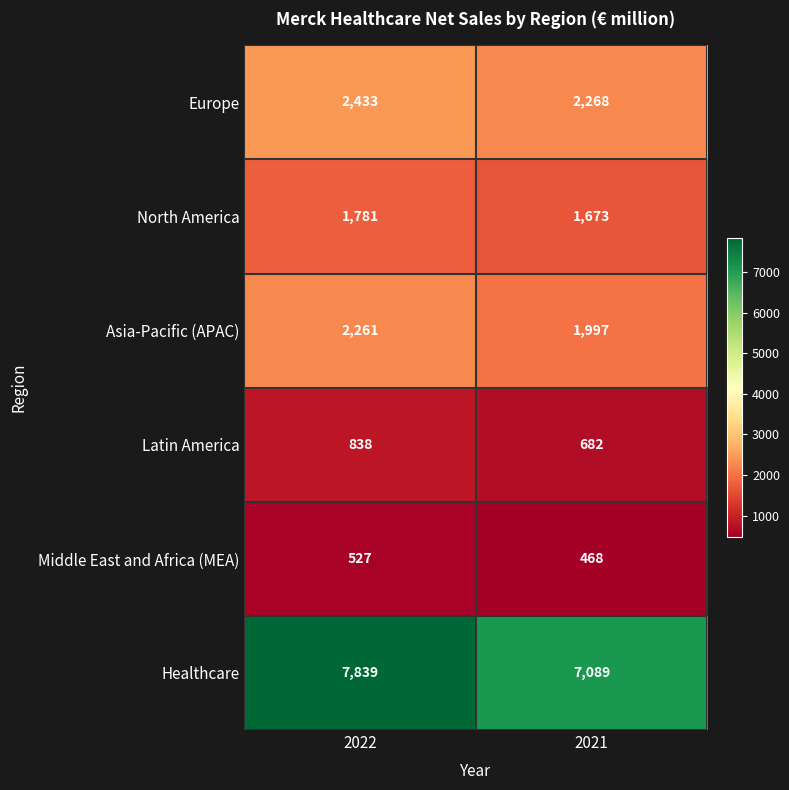

List the series in order of their peak value, lowest first.

Middle East and Africa (MEA), Latin America, North America, Asia-Pacific (APAC), Europe, Healthcare